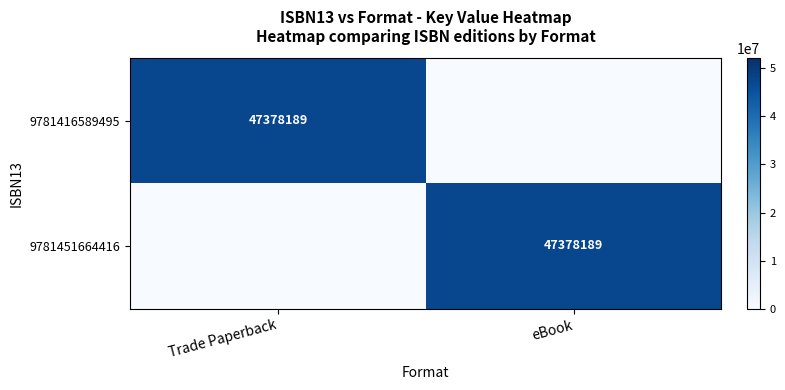

Count the 9781451664416 values in the range 0 to 47378189.

2